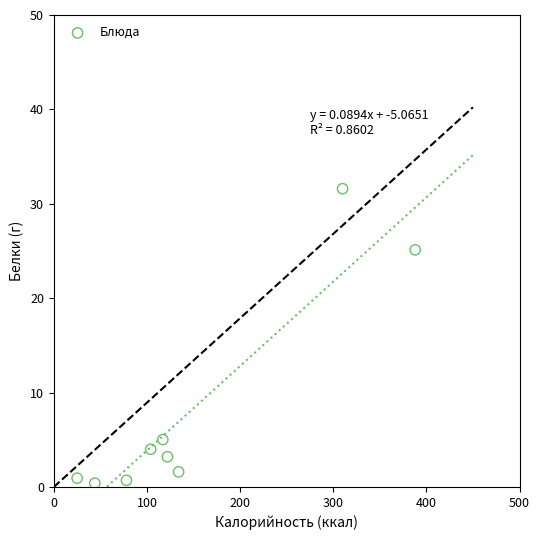

What Y value in the scatter plot is closest to 16?

25.1